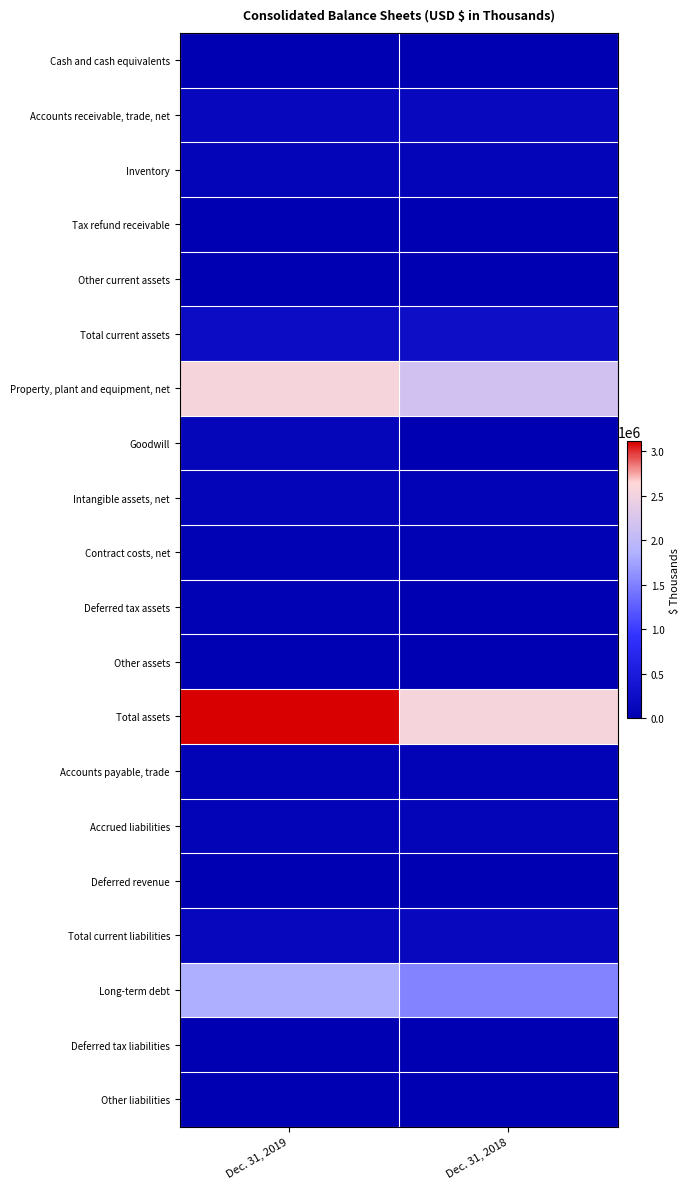

At Dec. 31, 2018, list the series in order from smallest to largest.

Goodwill, Deferred tax liabilities, Deferred tax assets, Cash and cash equivalents, Other current assets, Tax refund receivable, Deferred revenue, Other liabilities, Other assets, Contract costs, net, Intangible assets, net, Accounts payable, trade, Inventory, Accrued liabilities, Accounts receivable, trade, net, Total current liabilities, Total current assets, Long-term debt, Property, plant and equipment, net, Total assets